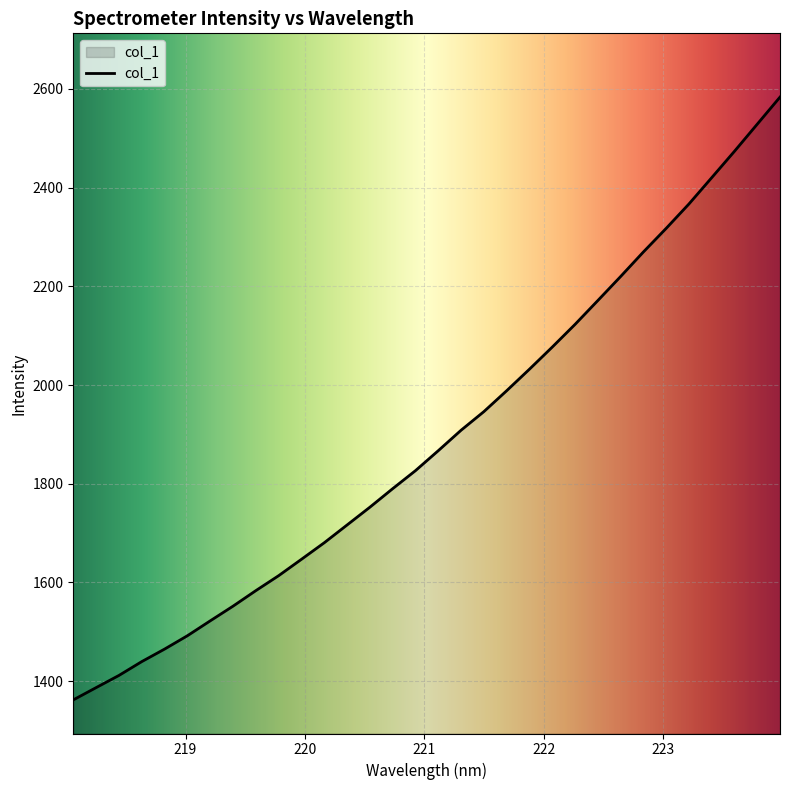

What is the difference between the maximum and minimum values?

1221.2